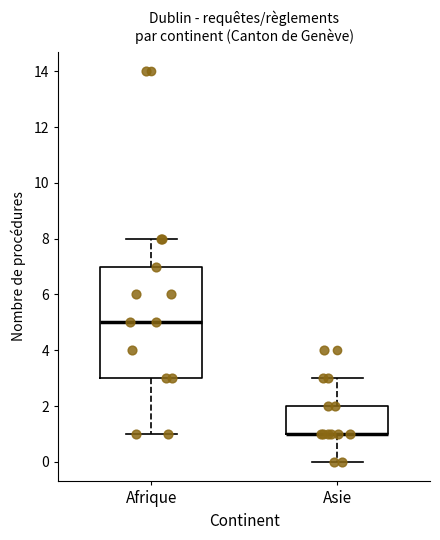

Where is the lower edge of the box for Afrique on the y-axis? The values are not printed on the chart, so give them approximately, as read against the axis.

3